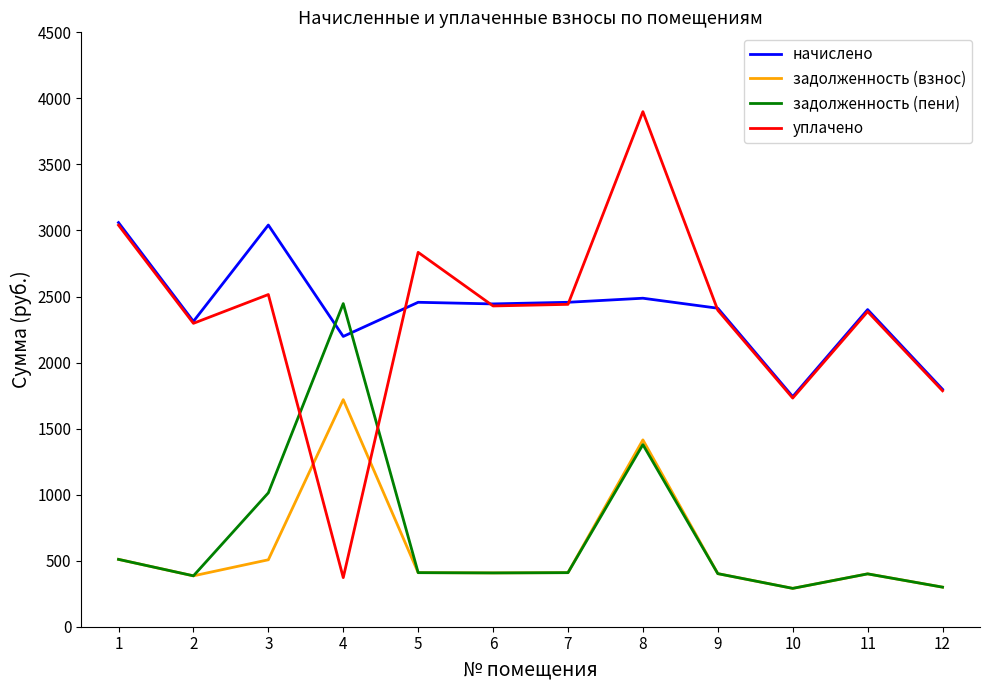

How many times do задолженность (взнос) and уплачено cross each other?

2